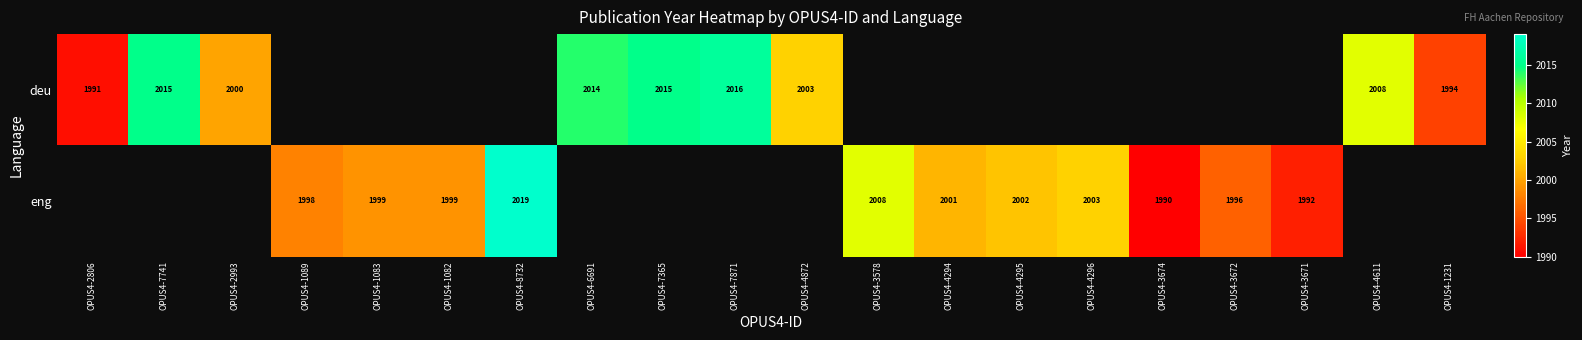

The deu series shows 1991 at OPUS4-2806. True or false?

True